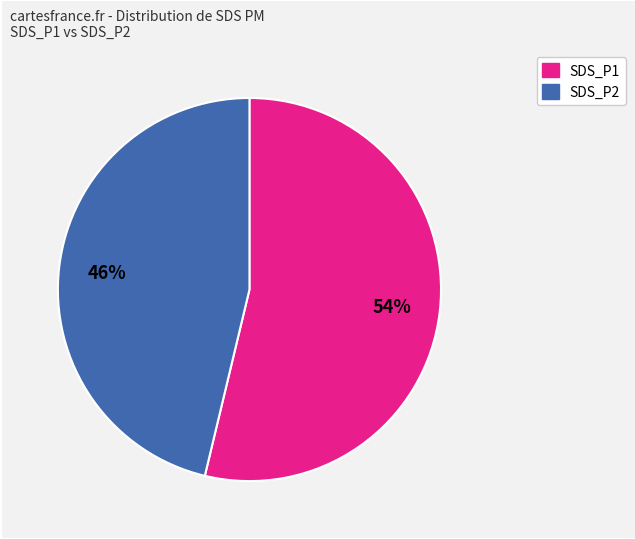

How many segments does this pie chart have?

2